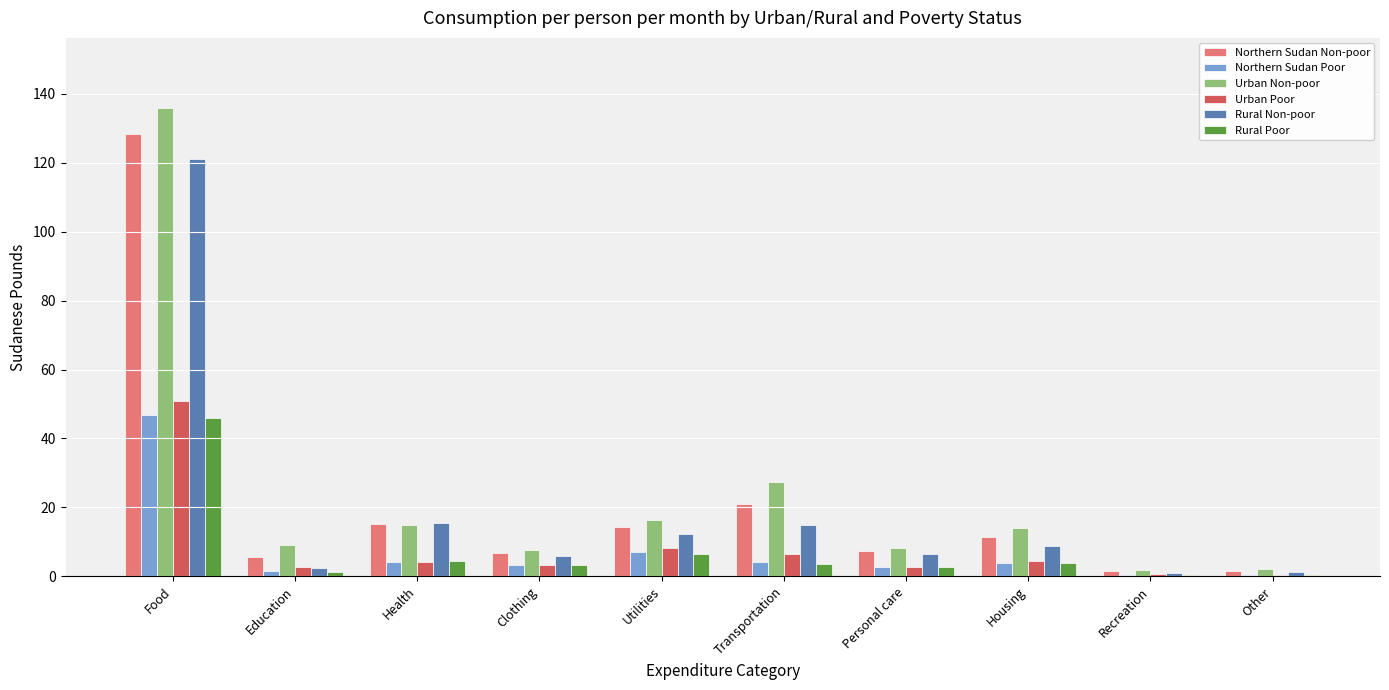

Which series has the largest total across all categories?

Urban Non-poor